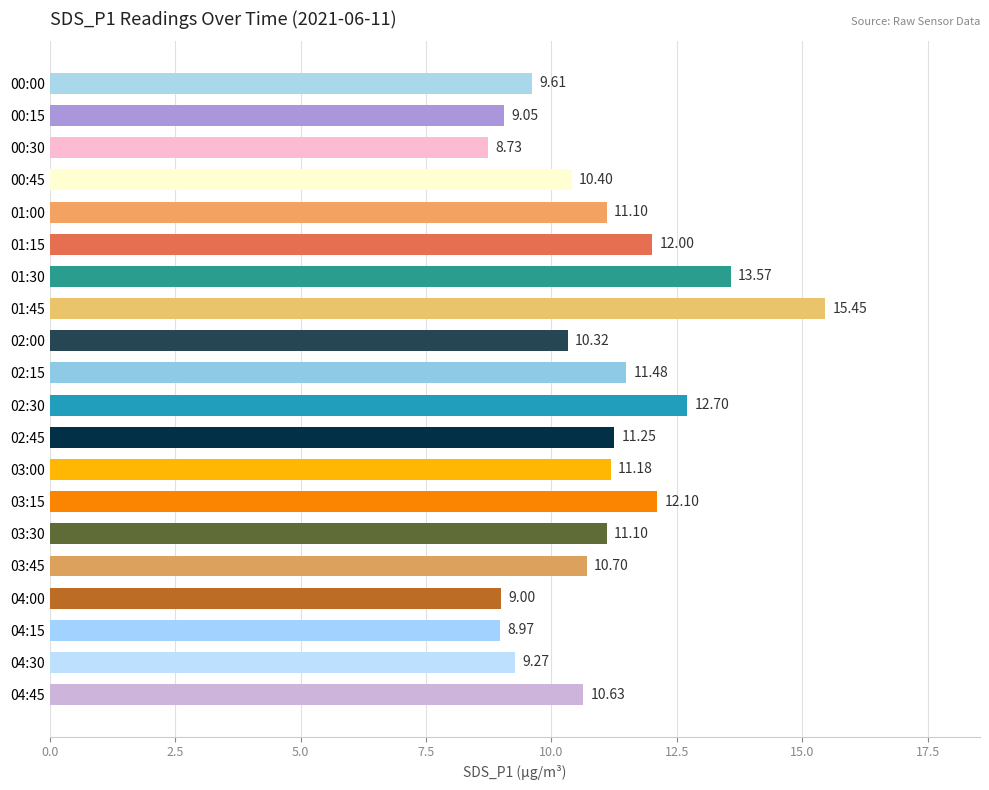

How many data points does each series have?

20